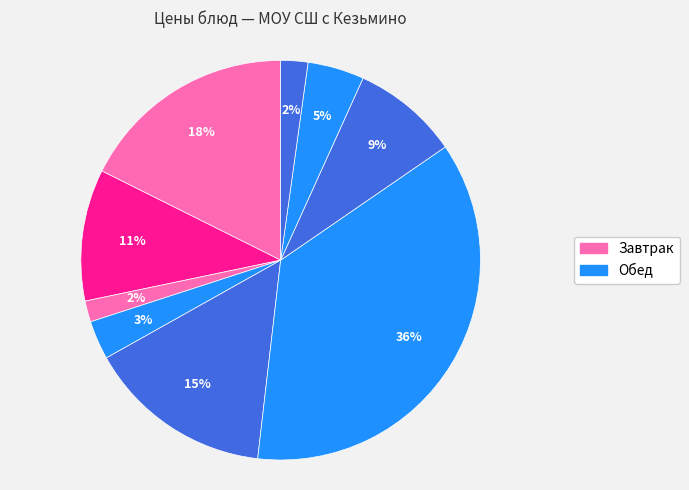

Which slice is the largest?

Крокеты Детские